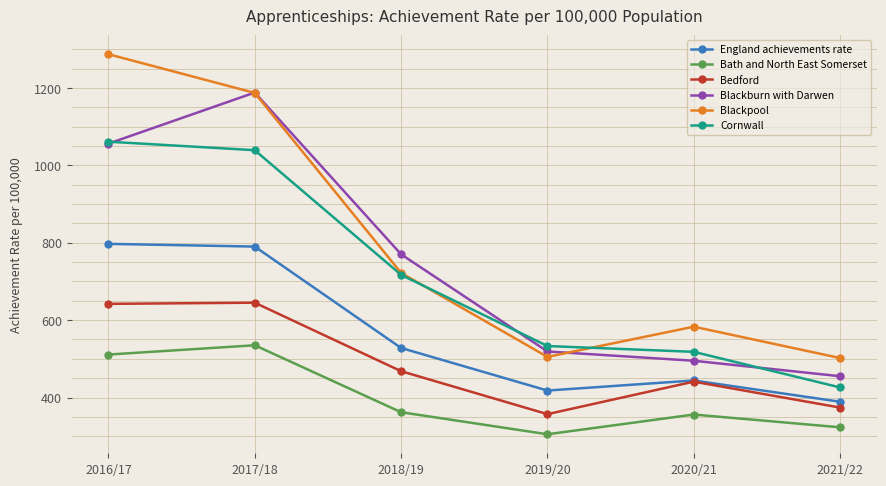

Rank the series by their maximum value, from highest to lowest.

Blackpool, Blackburn with Darwen, Cornwall, England achievements rate, Bedford, Bath and North East Somerset